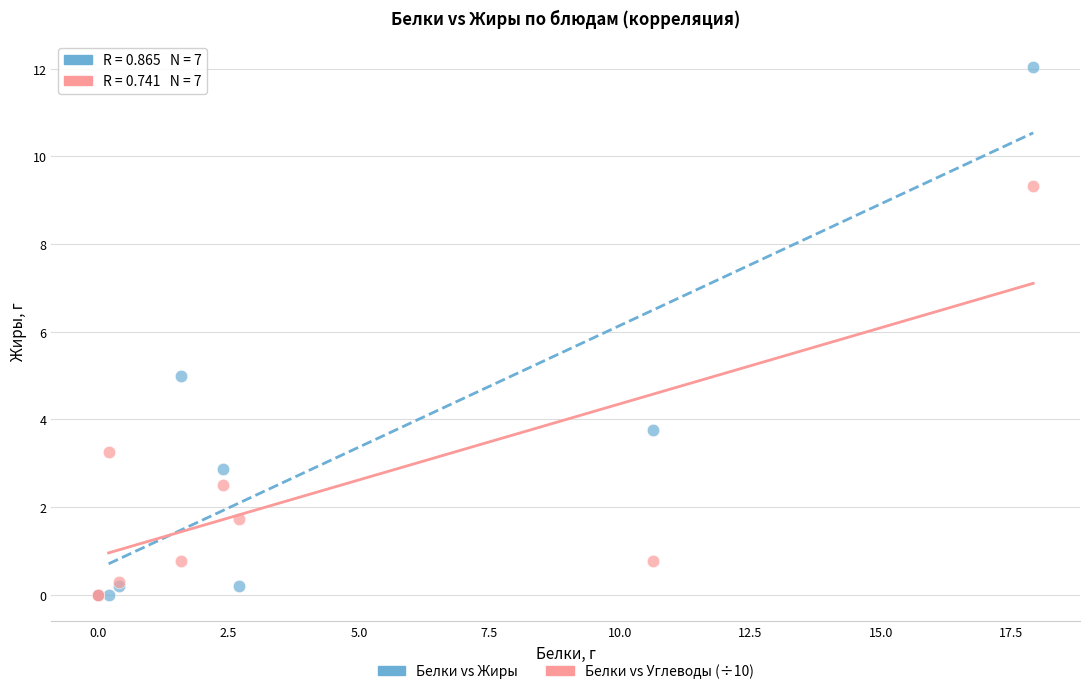

Which series reaches the maximum Y coordinate?

Белки vs Жиры